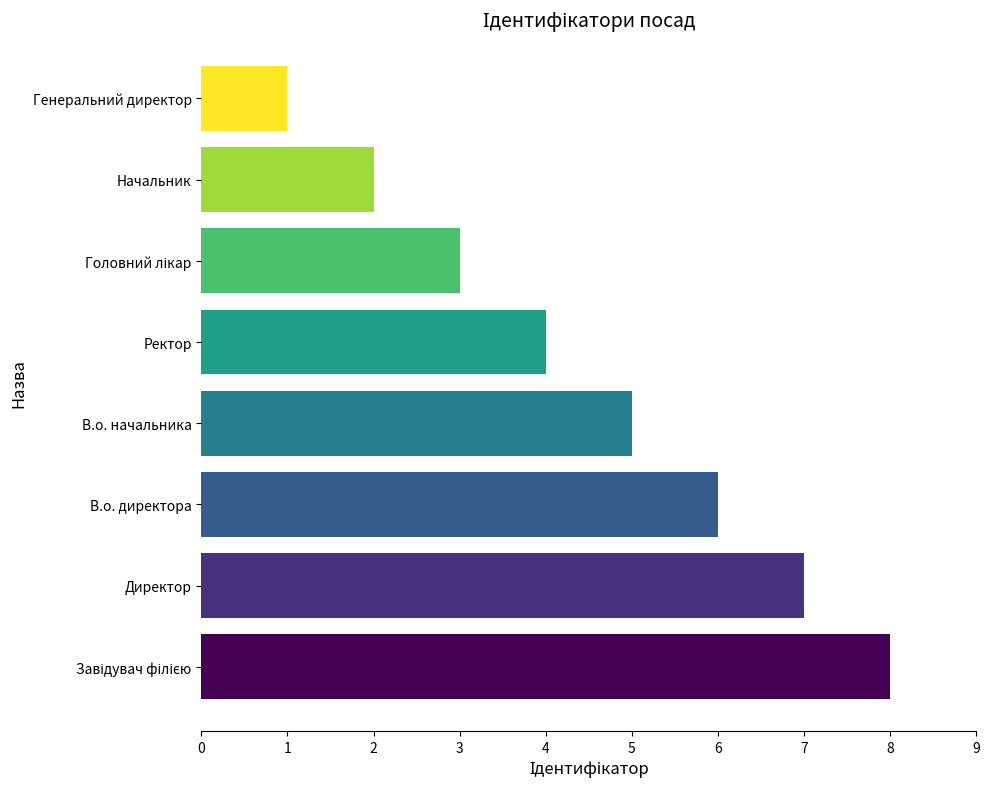

Reading top to bottom, extract all data points from this chart.

1	2	3	4	5	6	7	8